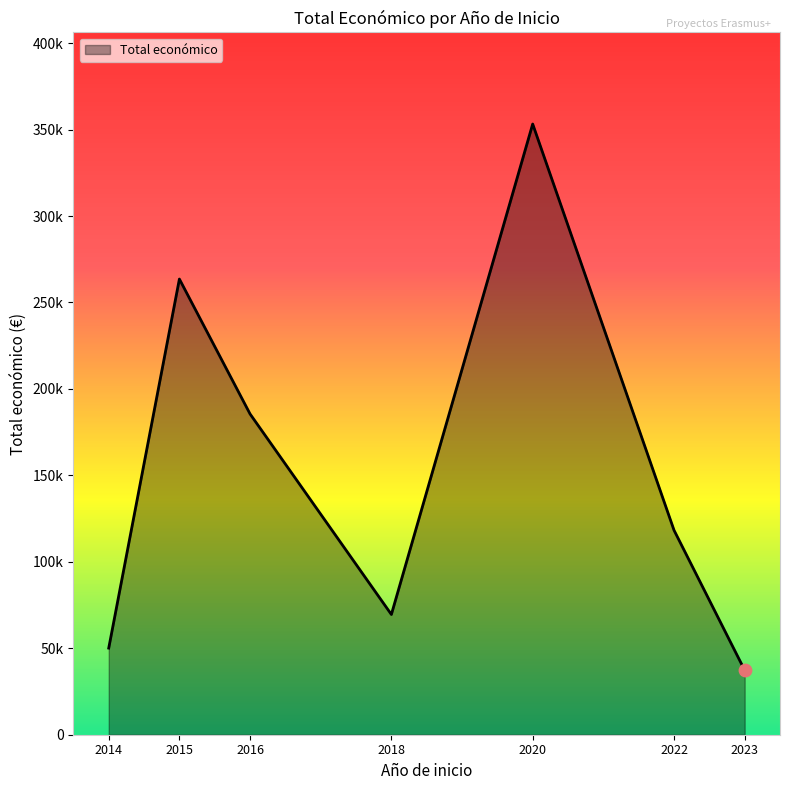

Approximately how many times larger is the value at 2022 compared to 2014?

2.4